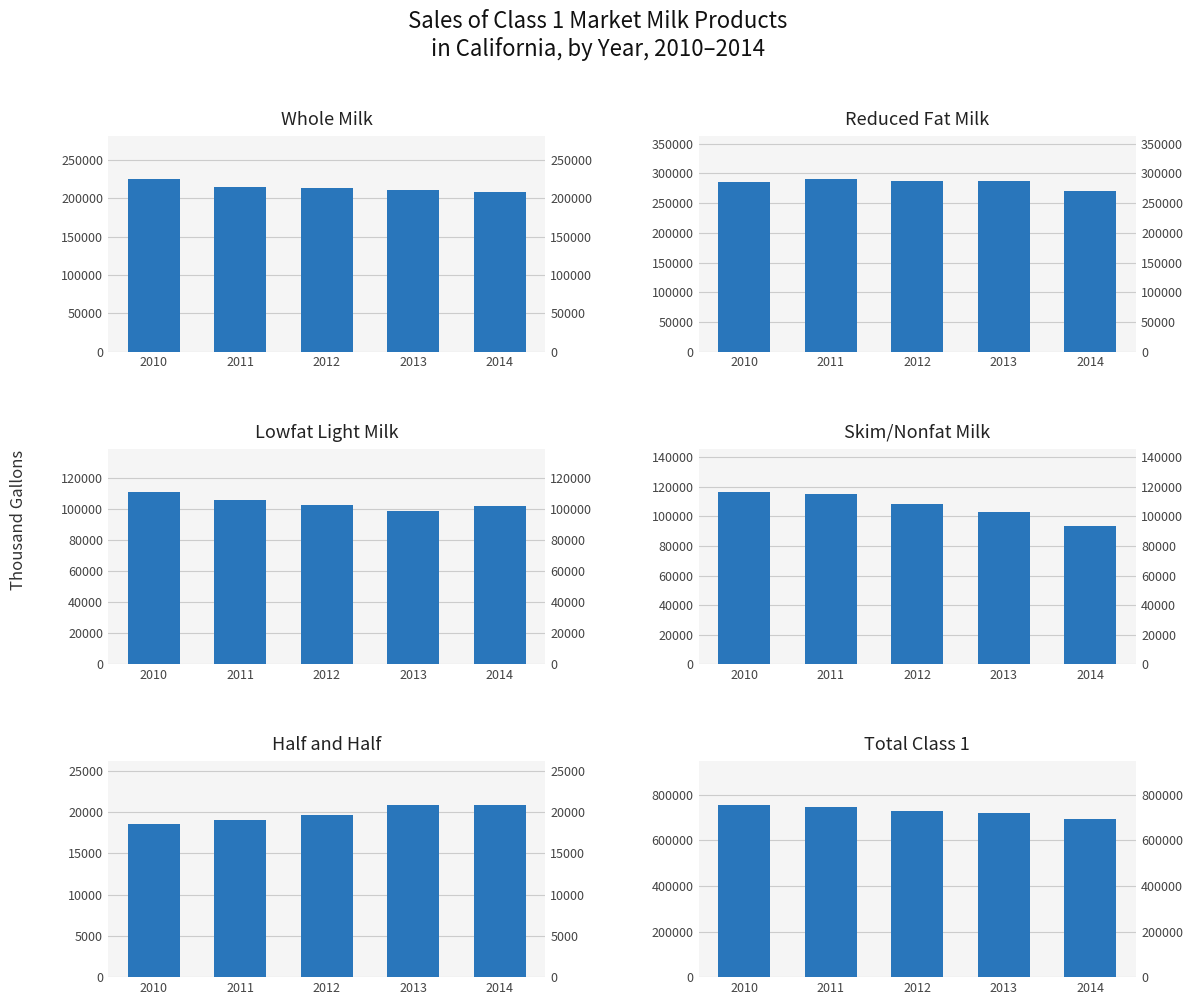

The value of Whole Milk at 2014 is 208234.2. True or false?

True